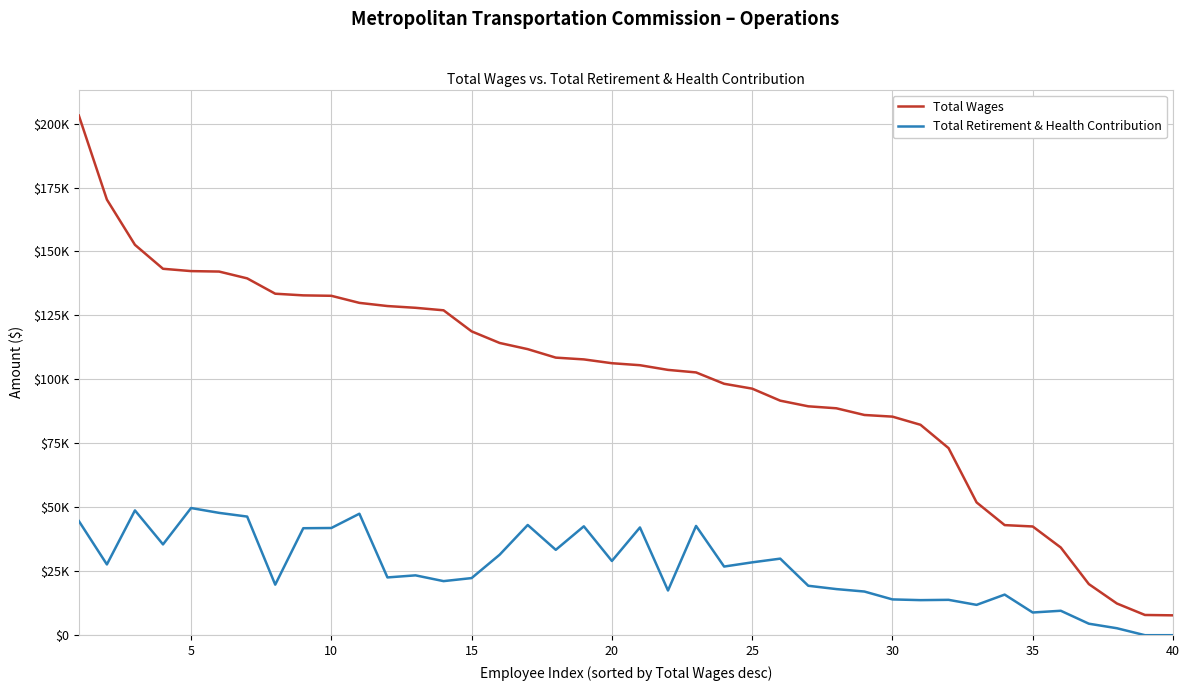

Does the chart display data point markers on the line(s)?

No